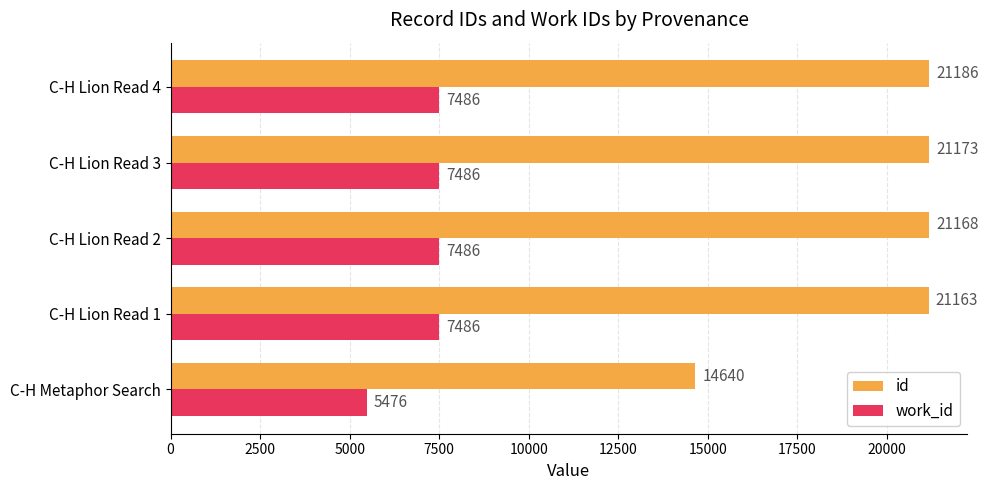

At how many categories does at least one series exceed 13639?

5